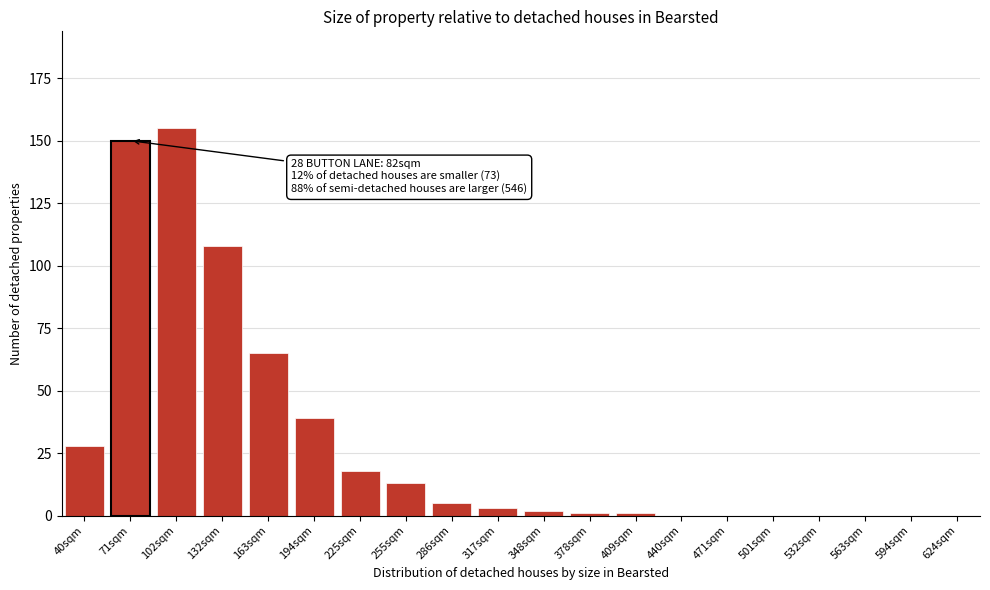

Reading left to right, extract all data points from this chart.

40sqm=28	71sqm=150	102sqm=155	132sqm=108	163sqm=65	194sqm=39	225sqm=18	255sqm=13	286sqm=5	317sqm=3	348sqm=2	378sqm=1	409sqm=1	440sqm=0	471sqm=0	501sqm=0	532sqm=0	563sqm=0	594sqm=0	624sqm=0